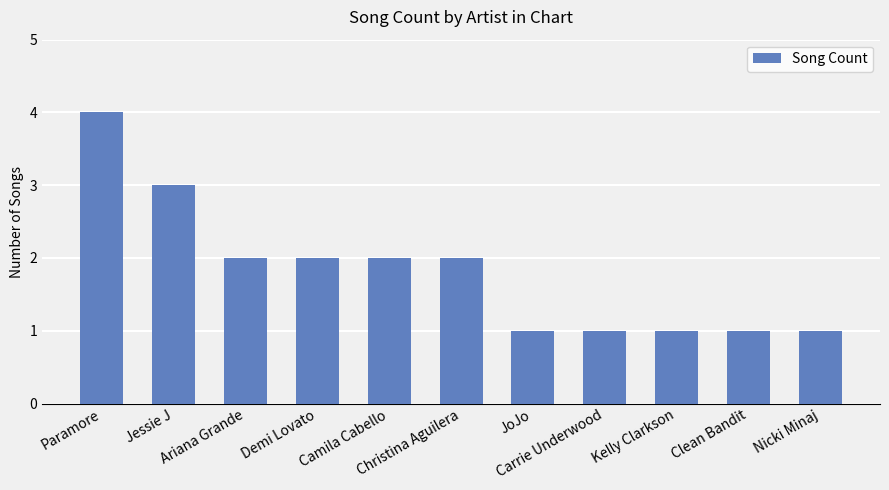

Which label corresponds to the largest value in the chart?

Paramore